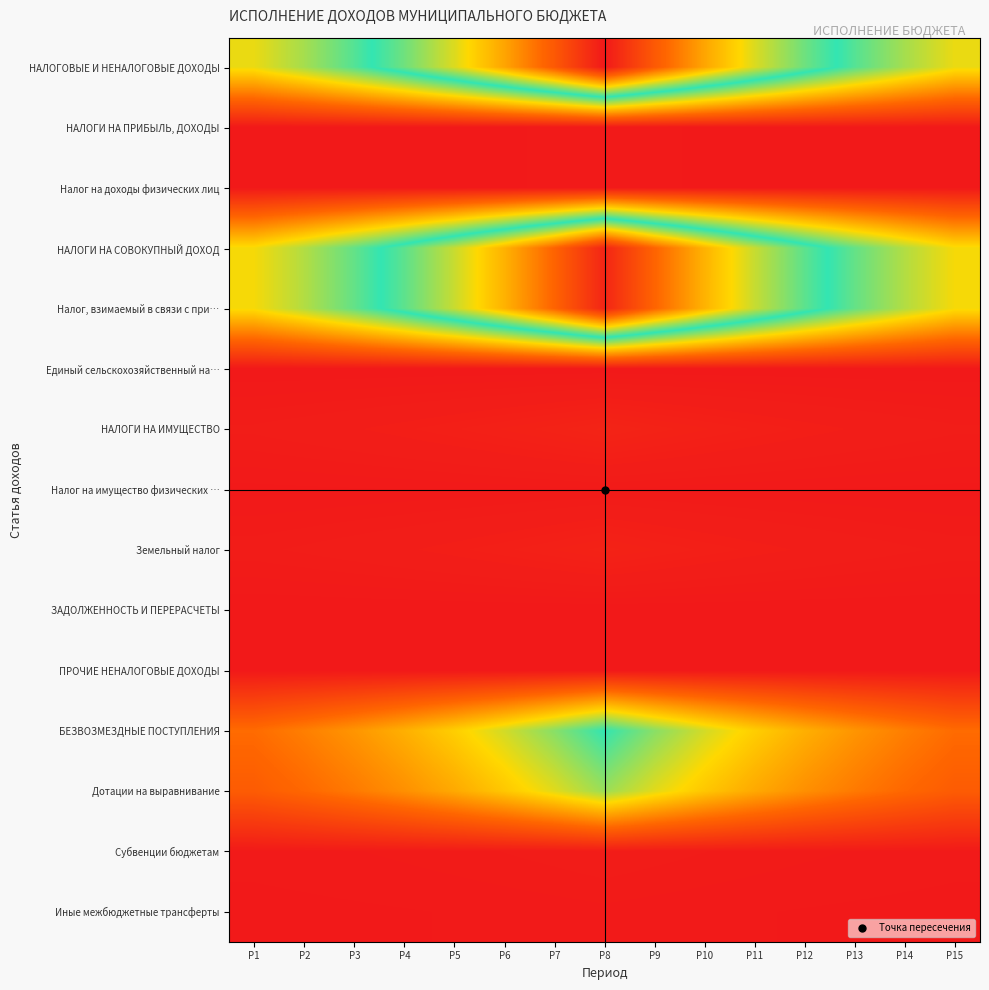

At how many categories does at least one series exceed 3459180?

3